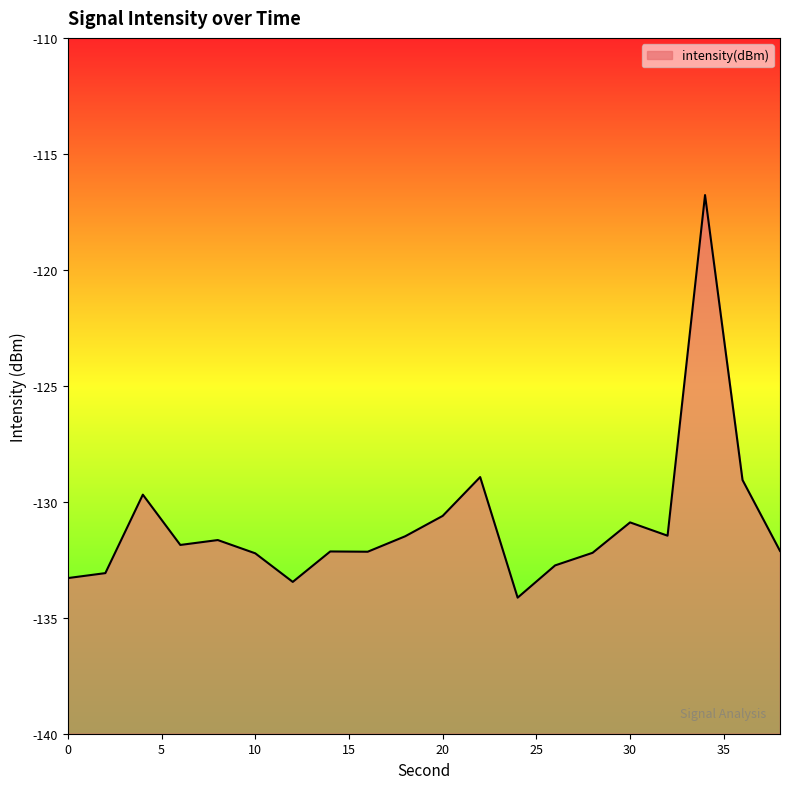

Is it true that the value at 34 is -26.4?

False